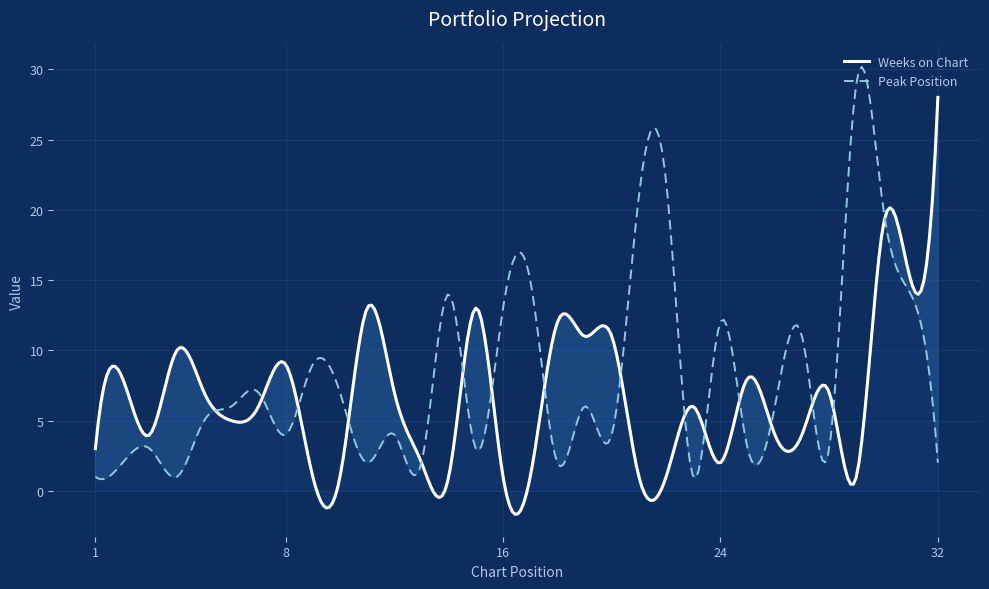

What is the maximum value for Peak Position?

30.2